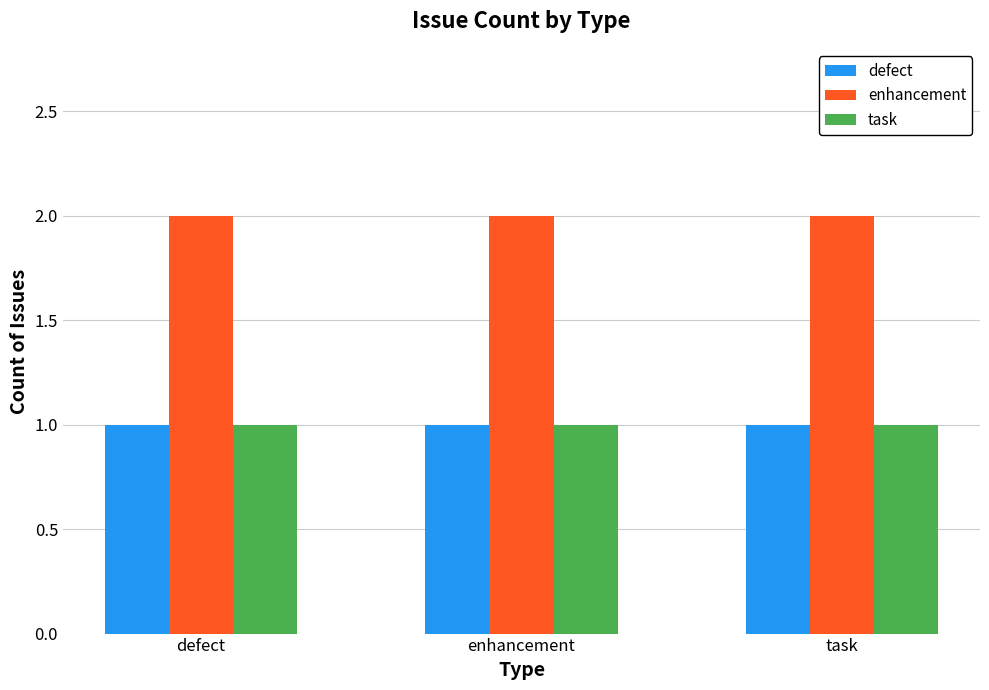

Which series has the largest total across all categories?

enhancement